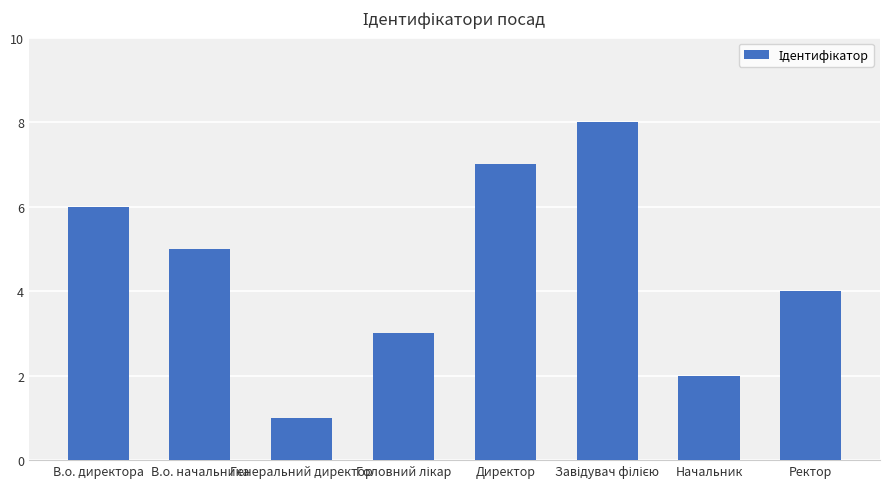

What is the label of the 4th bar from the right?

Директор